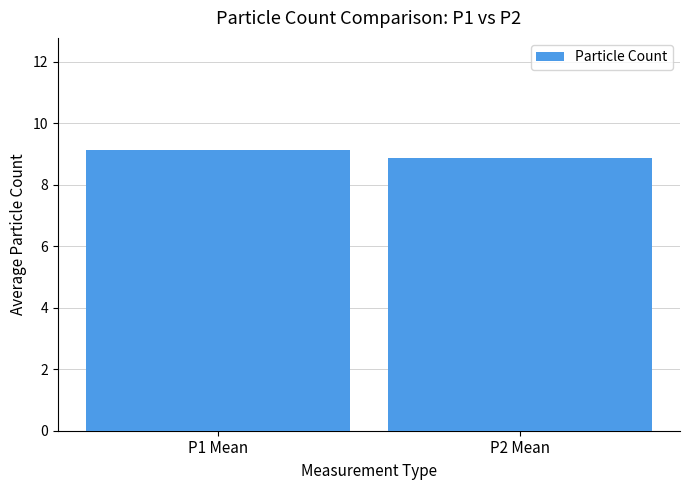

Read the value at P1 Mean.

9.1